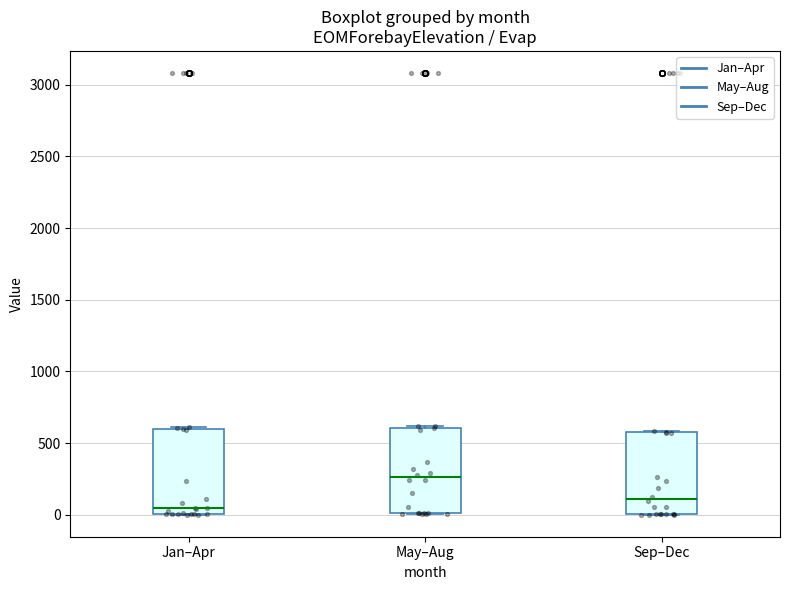

Where is the upper edge of the box for May–Aug on the y-axis? The values are not printed on the chart, so give them approximately, as read against the axis.

600